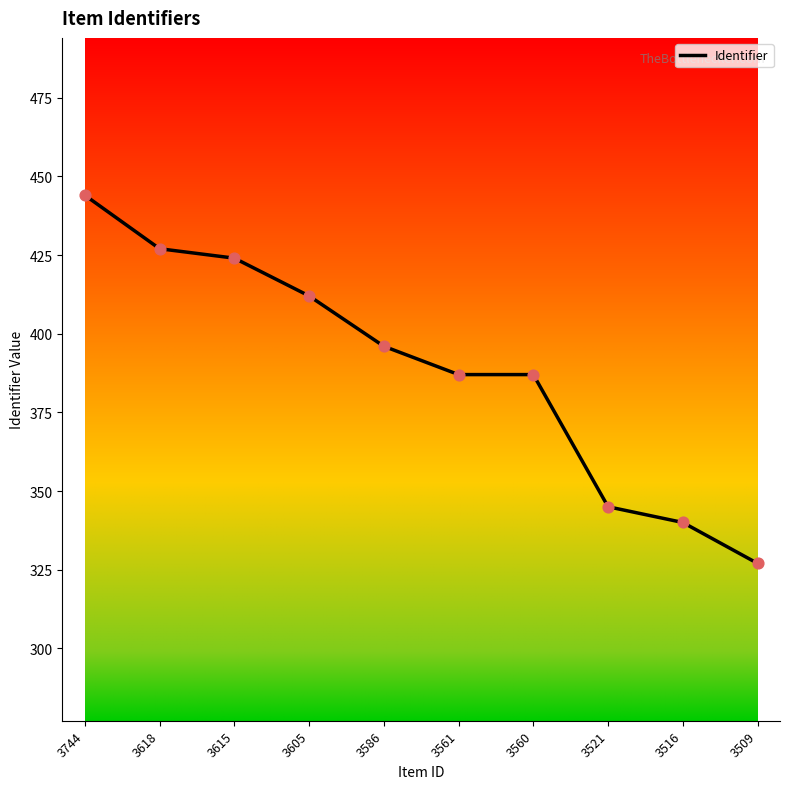

Which has a higher value, 3560 or 3516?

3560